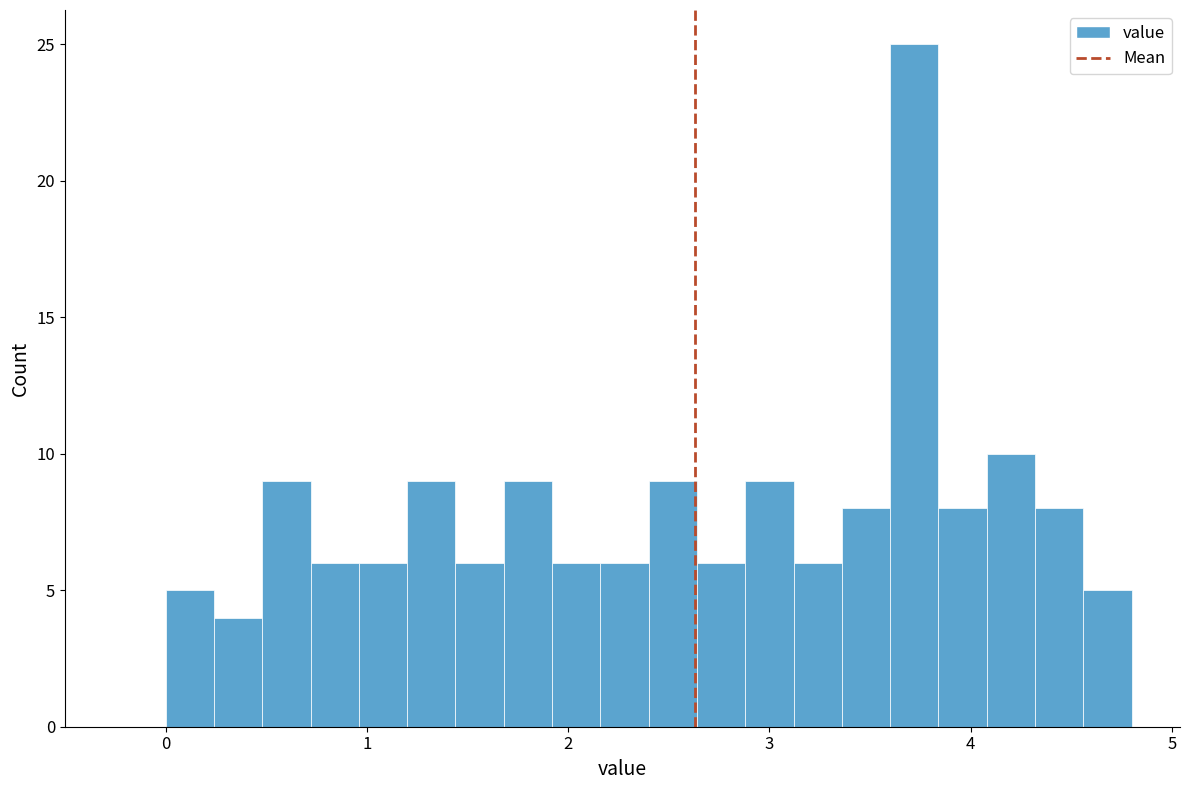

Around what value on the x-axis is the tallest bar? Give the approximate position of its centre, as read against the axis.

3.7